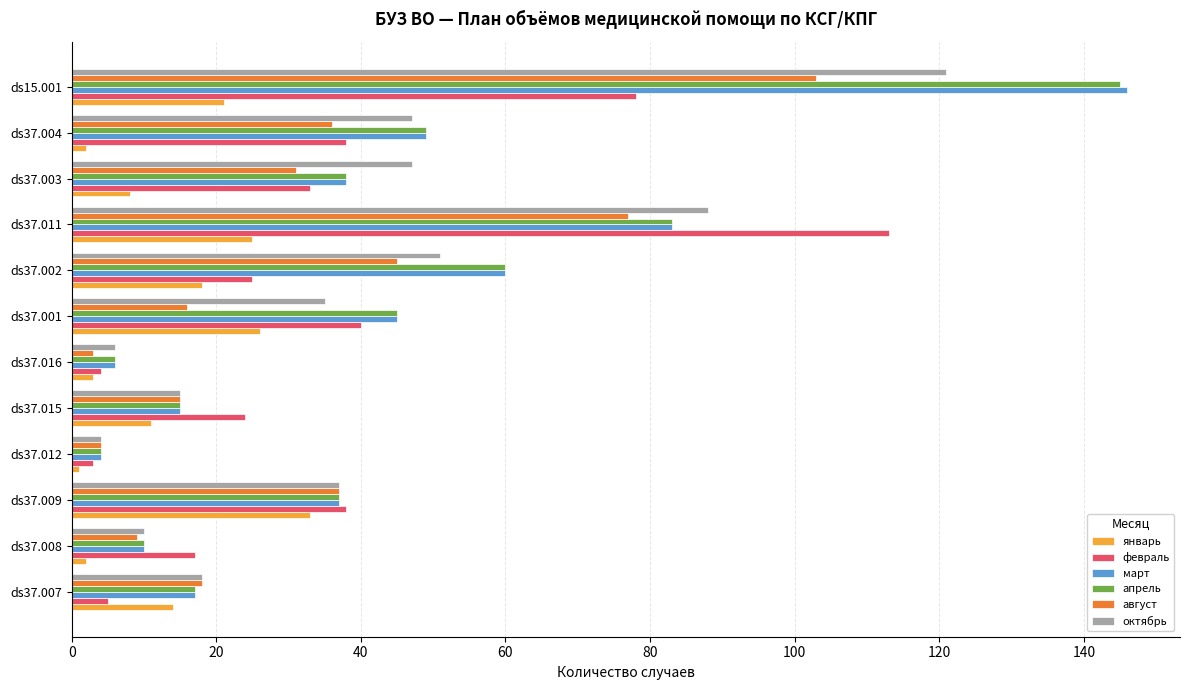

How many data points does each series have?

12